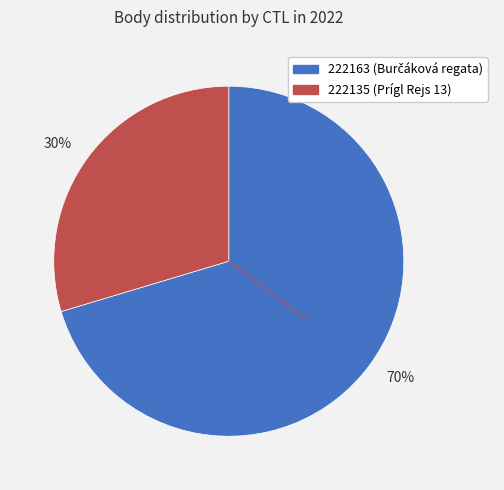

Combined, do 70% and 30% account for over 50%?

Yes